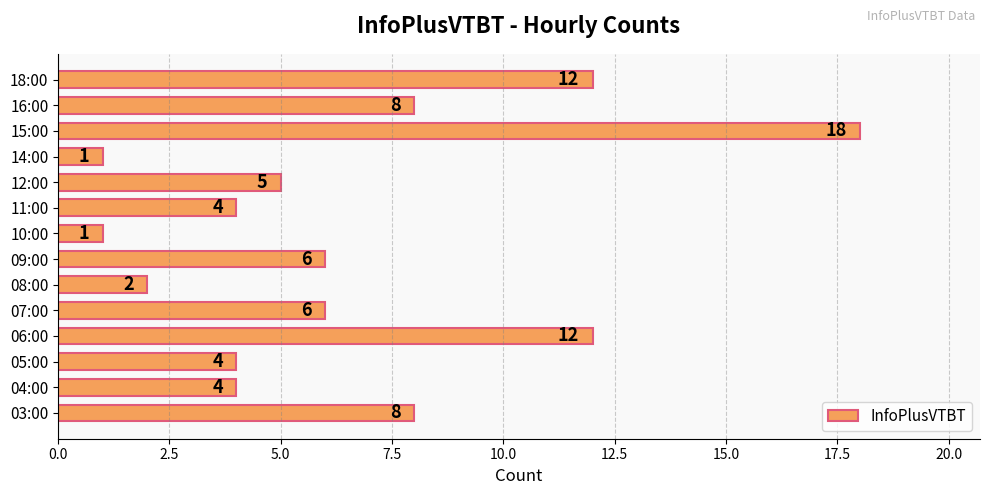

The value at 16:00 is 8. True or false?

True